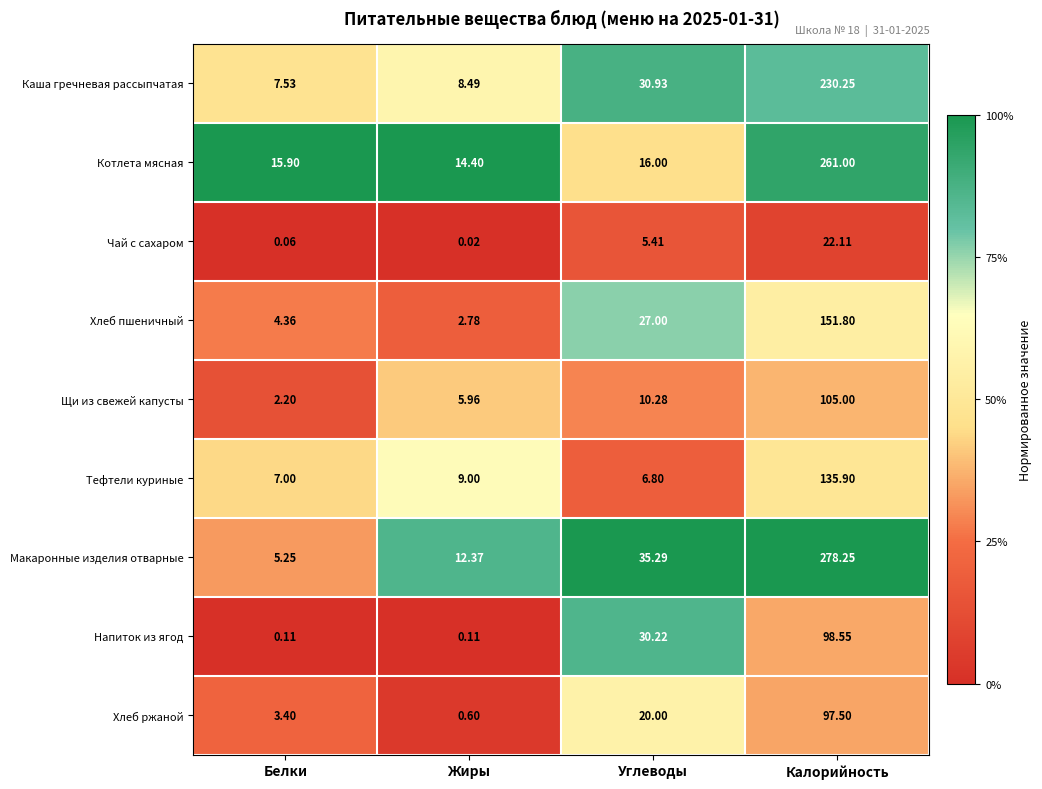

Rank the series by their maximum value, from lowest to highest.

Чай с сахаром, Хлеб ржаной, Напиток из ягод, Щи из свежей капусты, Тефтели куриные, Хлеб пшеничный, Каша гречневая рассыпчатая, Котлета мясная, Макаронные изделия отварные